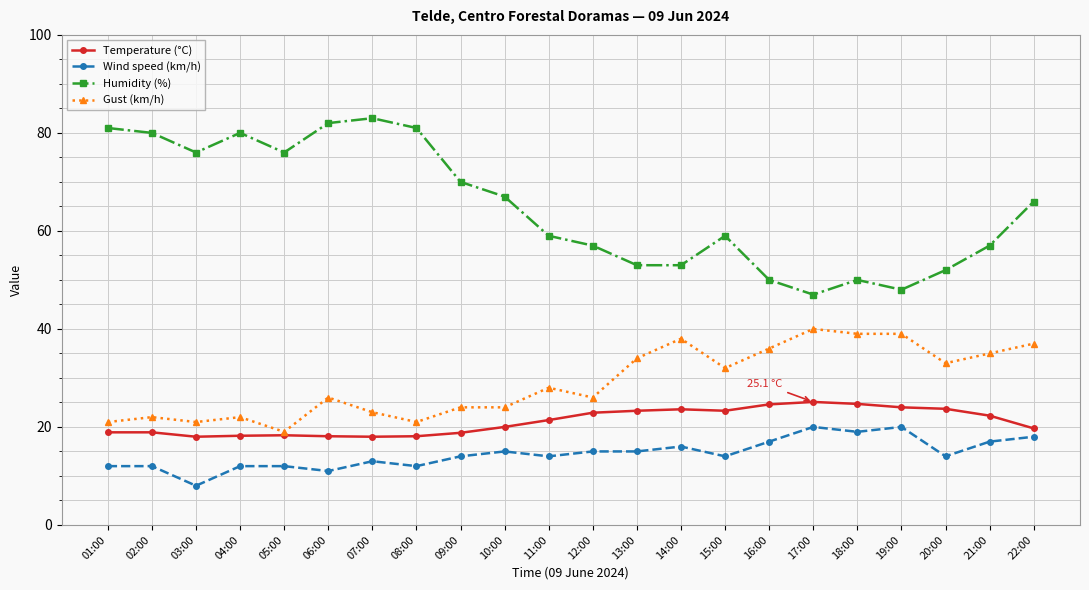

How many series are shown in this chart?

4